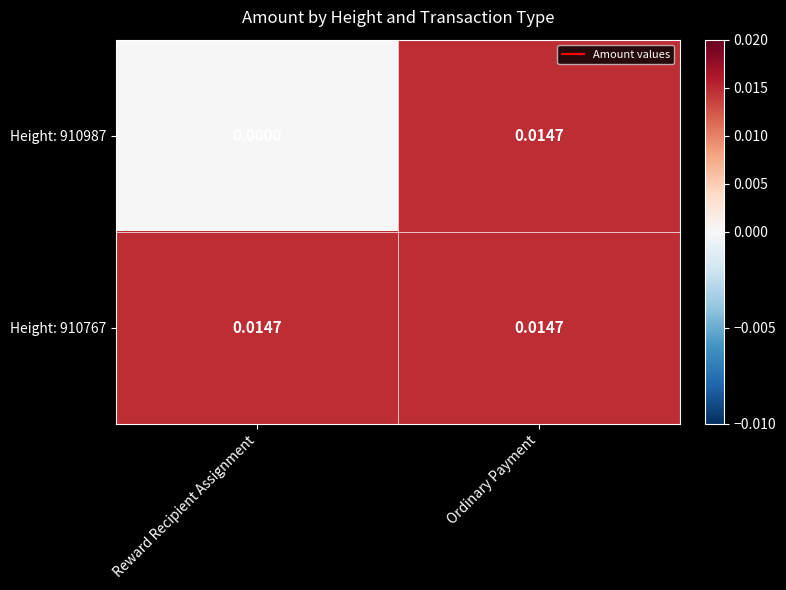

How many categories are shown in the chart?

2